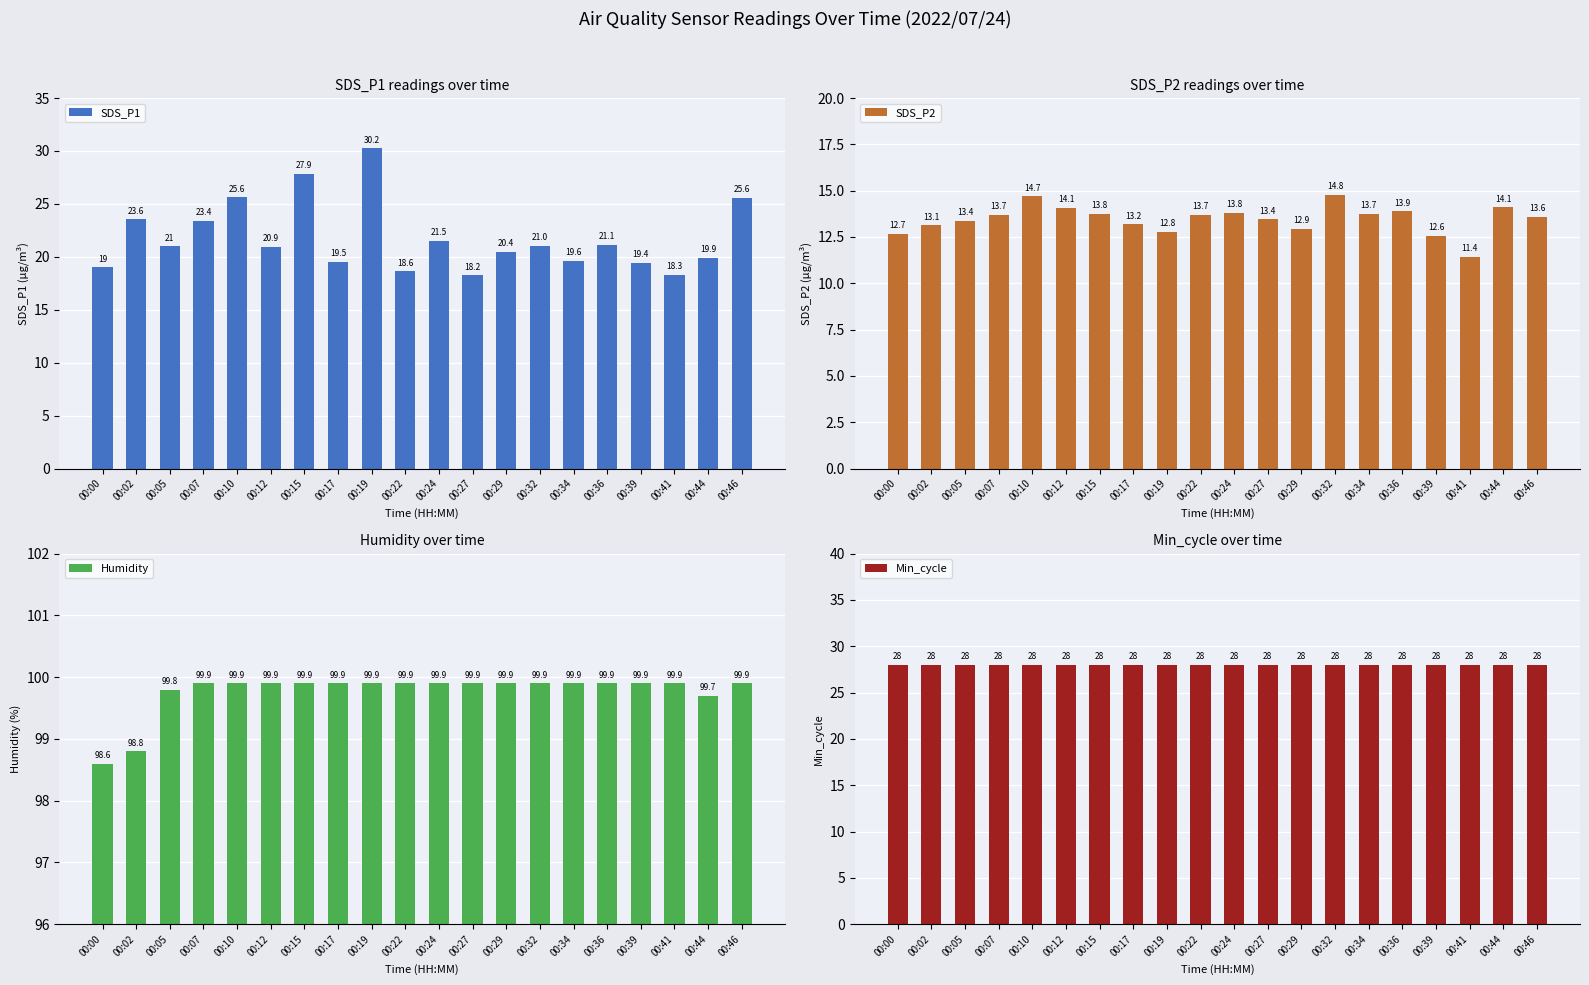

How many data points does each series have?

20